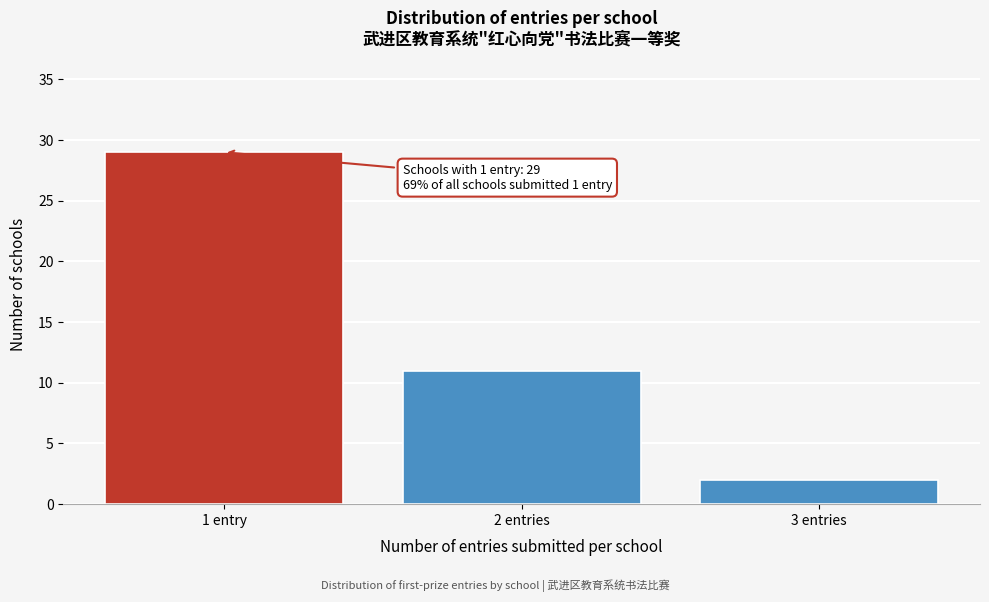

Reading right to left, transcribe all the data shown in this chart.

2	11	29